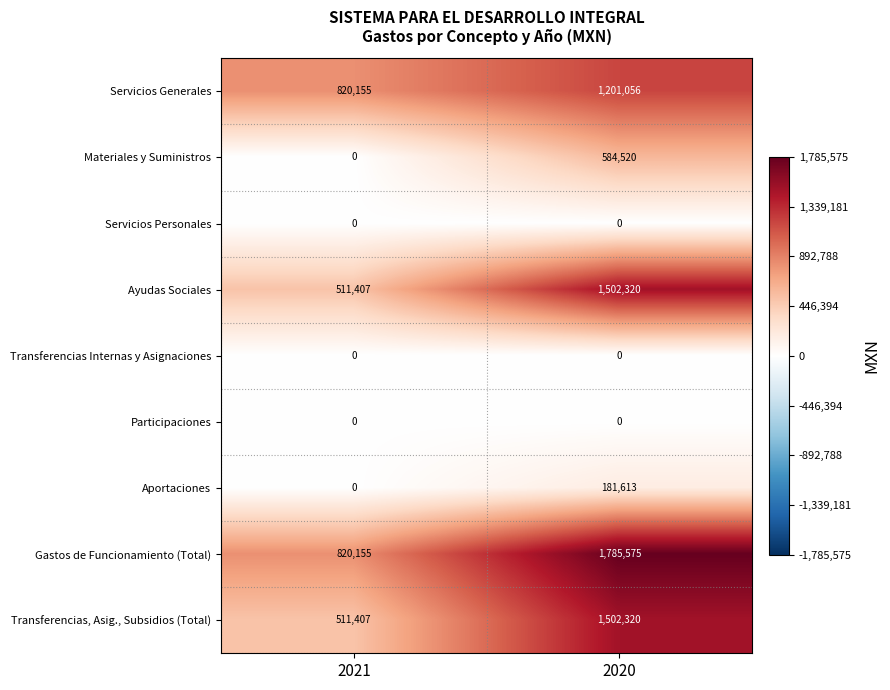

True or false: Aportaciones has a value of 181613 at 2020.

True